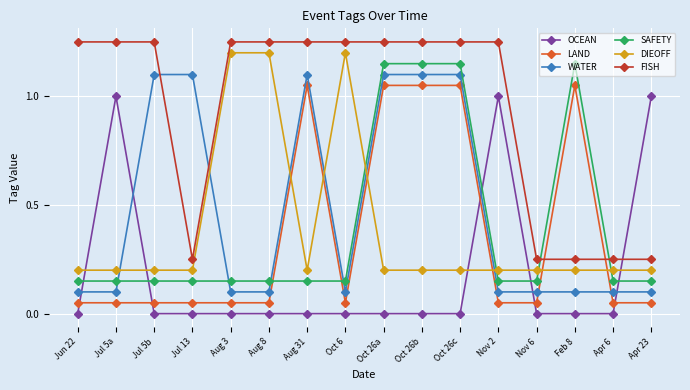

The value of FISH at Oct 26a is 1.2. True or false?

True